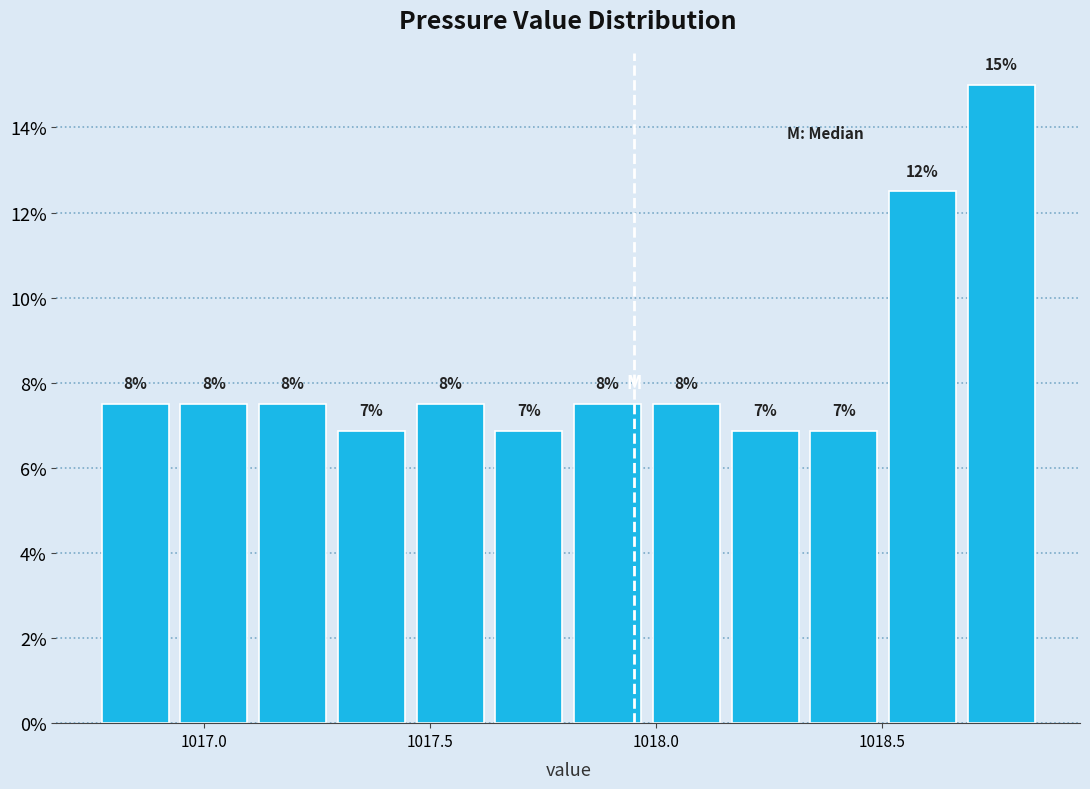

Around what value on the x-axis is the tallest bar? Give the approximate position of its centre, as read against the axis.

1018.75